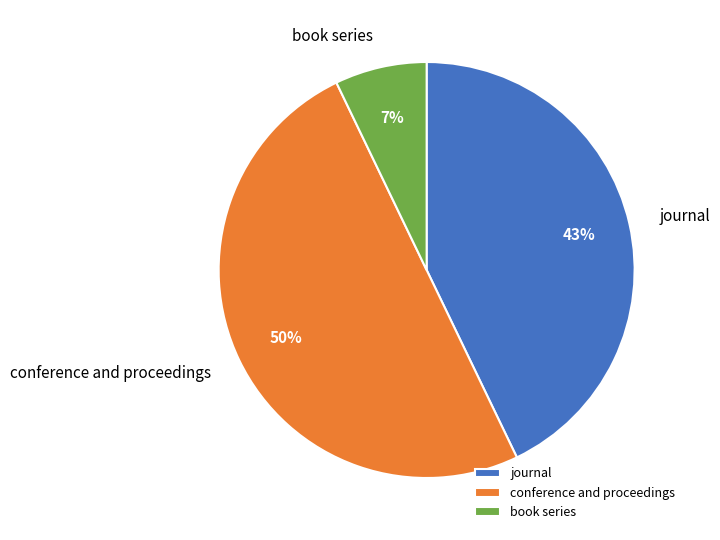

Which slice is the smallest?

book series